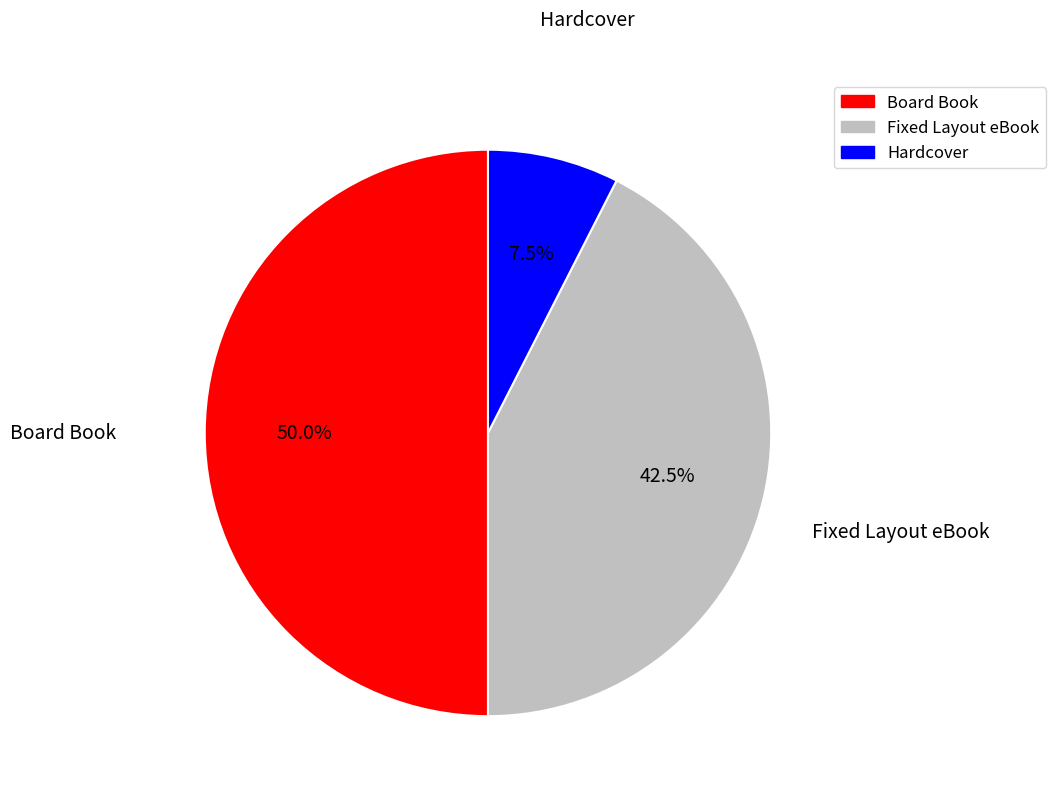

How many segments does this pie chart have?

3